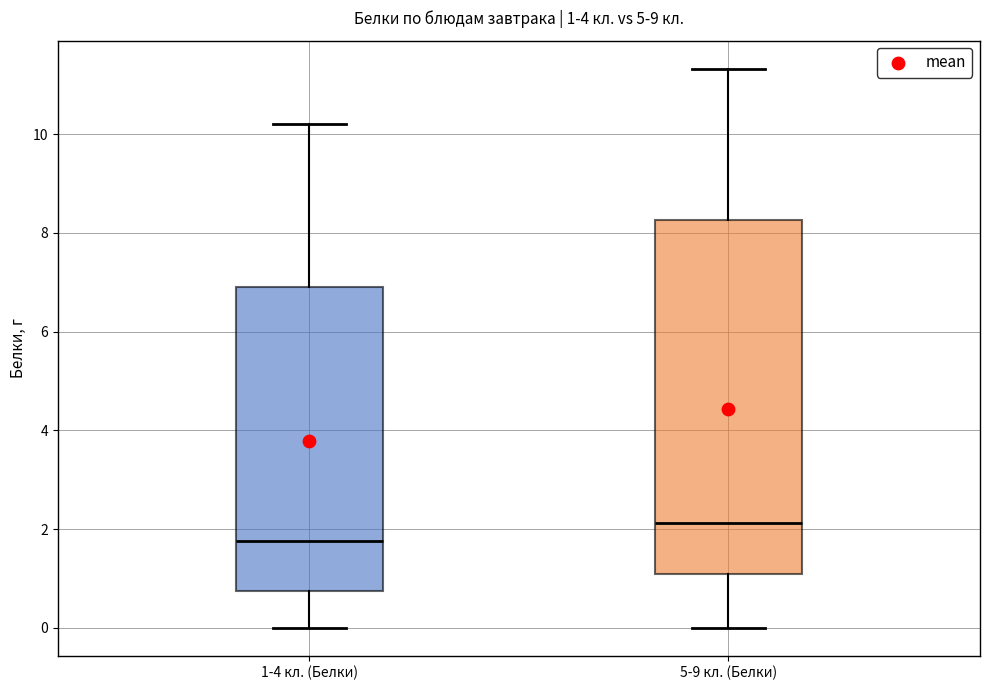

Which box is the tallest, from its lower edge to its upper edge?

5-9 кл. (Белки)